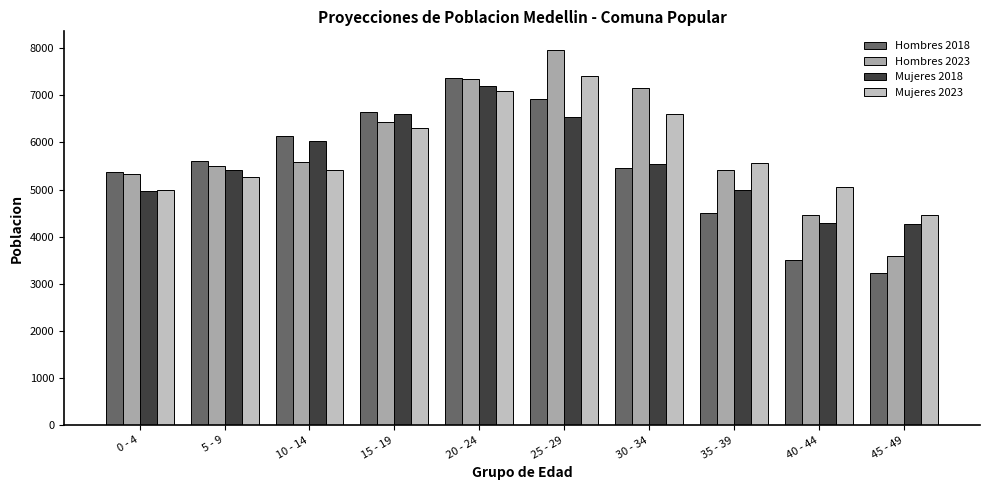

What value does the Mujeres 2023 series have at 45 - 49, to the nearest 10?

4460